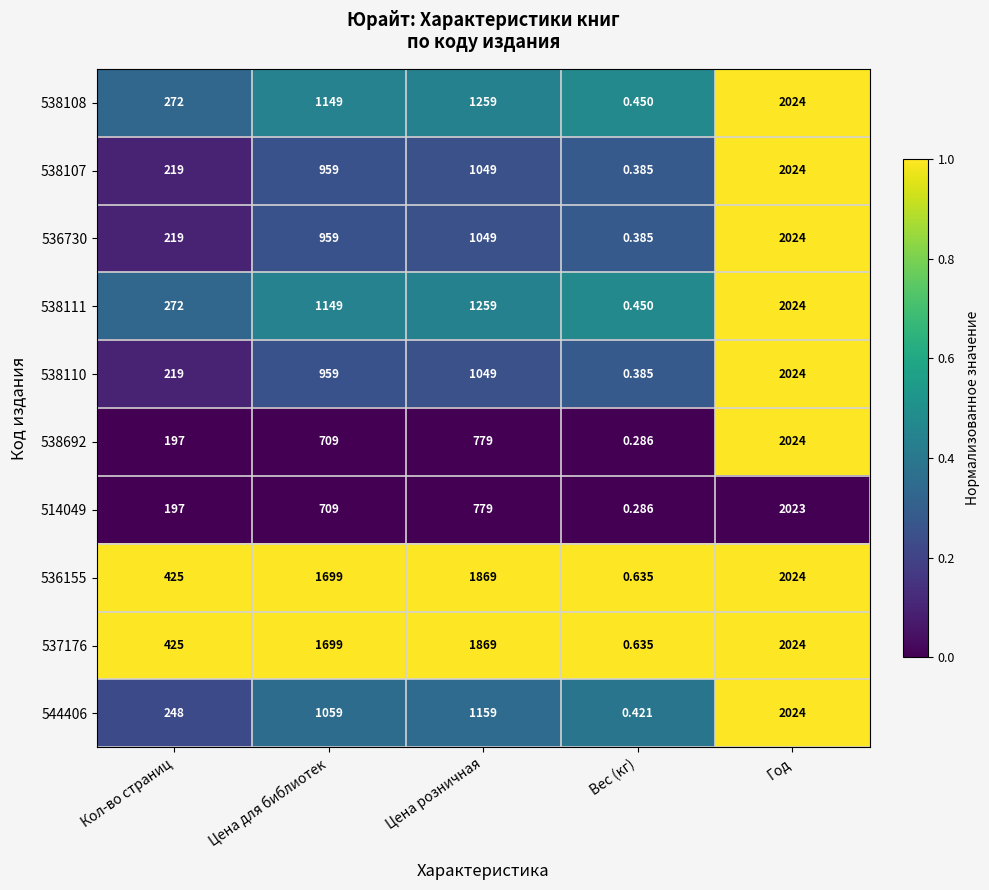

Where is 537176 nearest to the value 1012?

Кол-во страниц